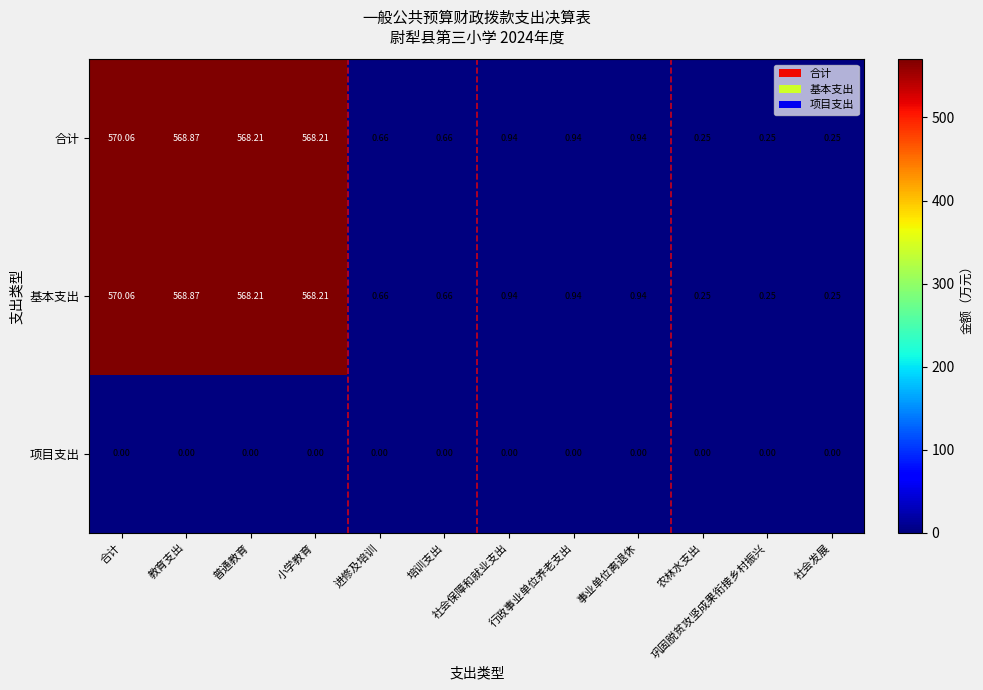

At which category is the sum across all series the highest?

合计